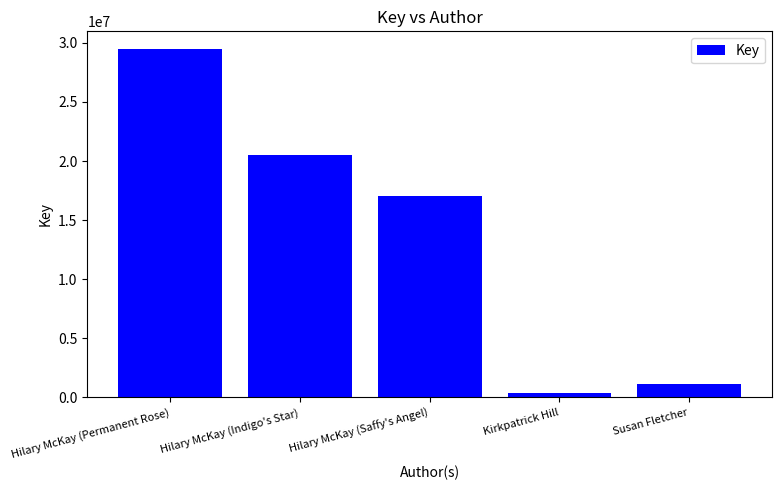

Reading left to right, transcribe all the data shown in this chart.

29494886	20539217	17074546	333591	1147060